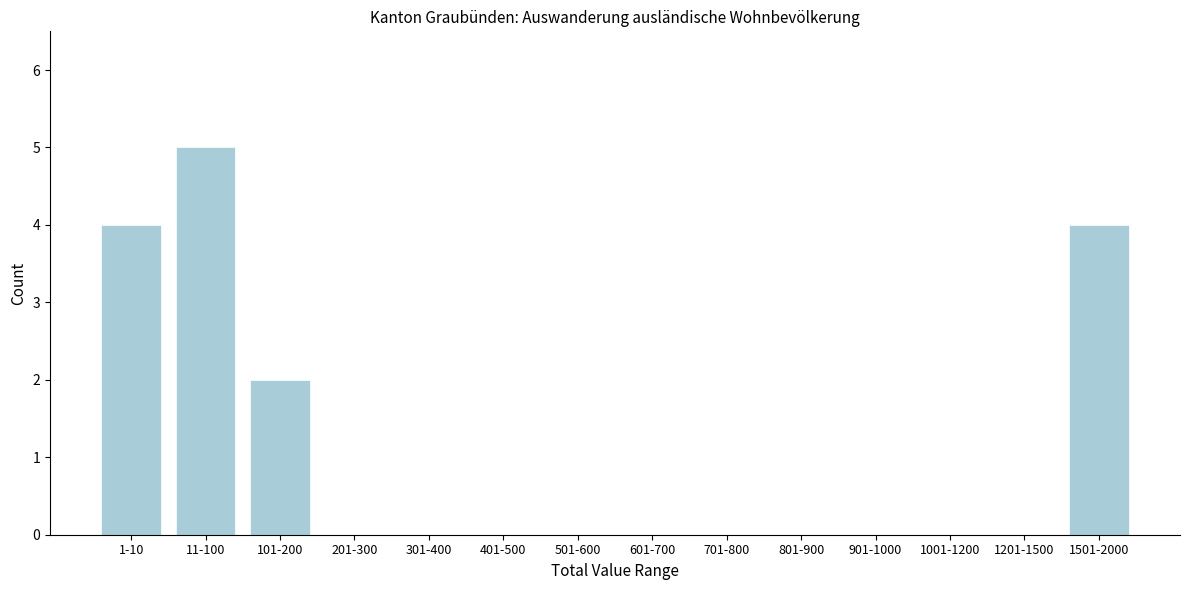

Reading left to right, list all the values displayed in this chart.

1-10=4	11-100=5	101-200=2	201-300=0	301-400=0	401-500=0	501-600=0	601-700=0	701-800=0	801-900=0	901-1000=0	1001-1200=0	1201-1500=0	1501-2000=4